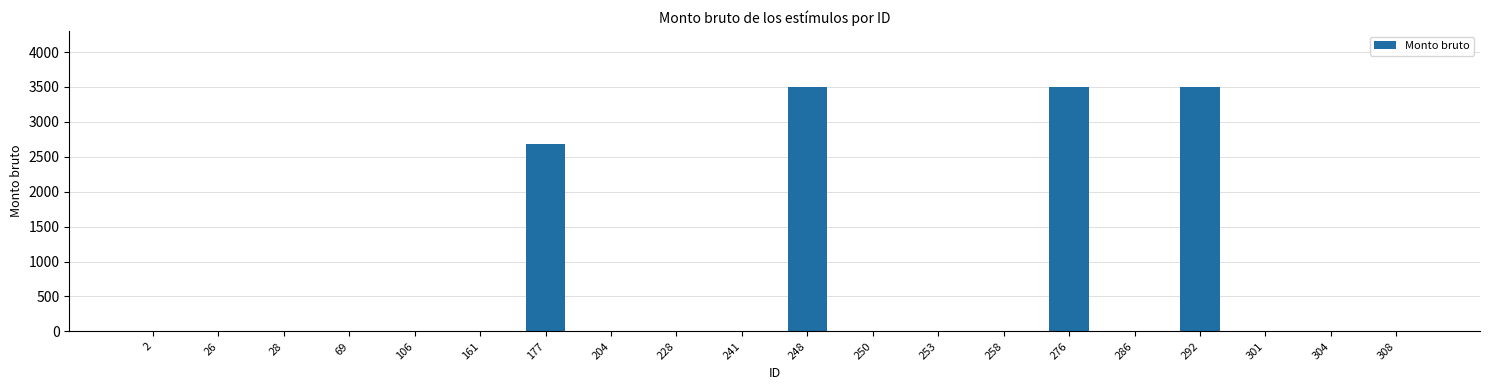

At which label is the value closest to 1750?

177